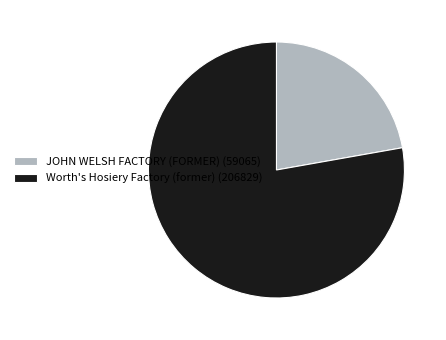

Rank the categories by value from highest to lowest.

Worth's Hosiery Factory (former), JOHN WELSH FACTORY (FORMER)